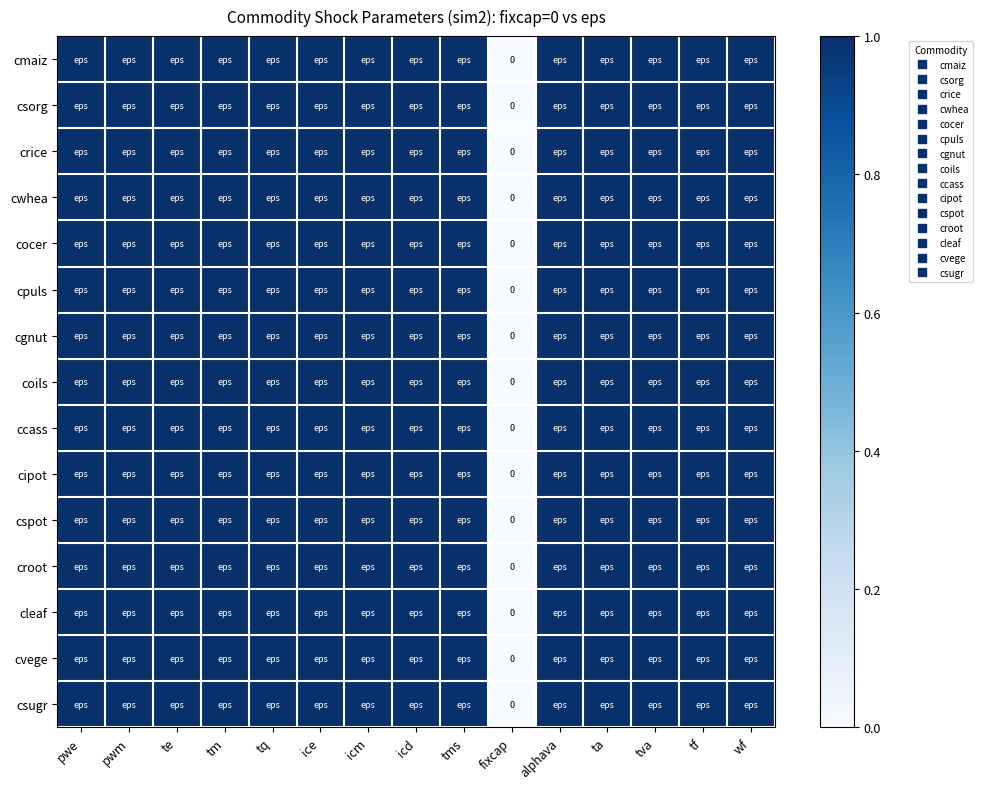

At how many categories does at least one series exceed 0?

14